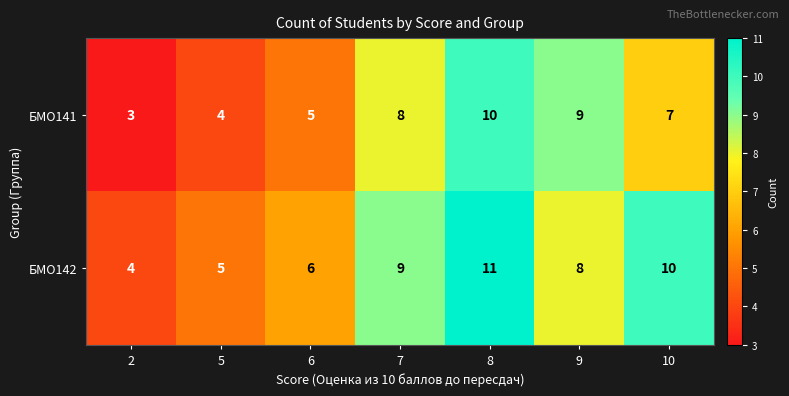

True or false: БМО142 has a value of 8 at 9.

True